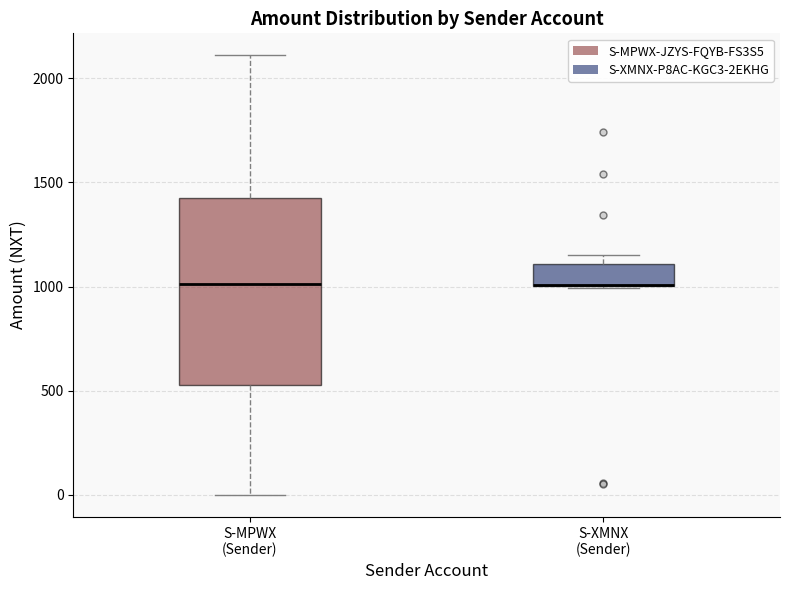

Where is the upper edge of the box for S-XMNX (Sender) on the y-axis? The values are not printed on the chart, so give them approximately, as read against the axis.

1100